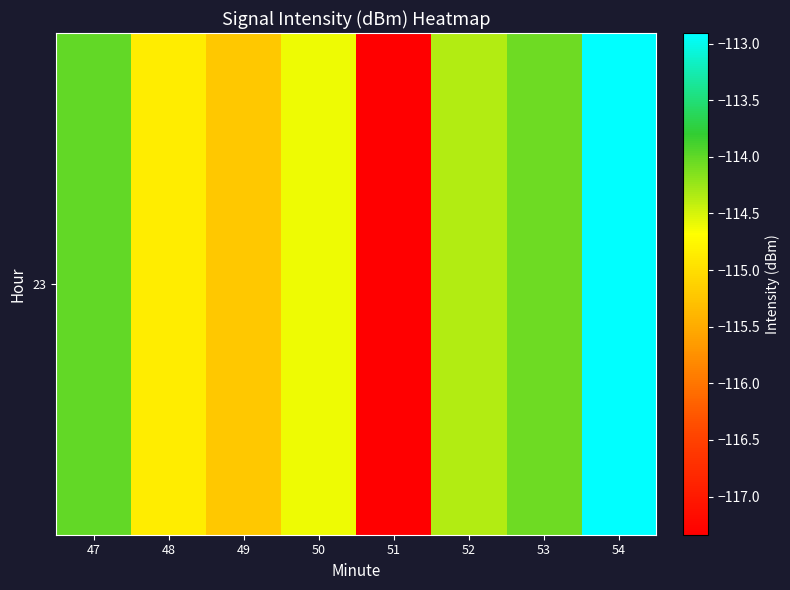

What is the approximate value at 47?

-114.0